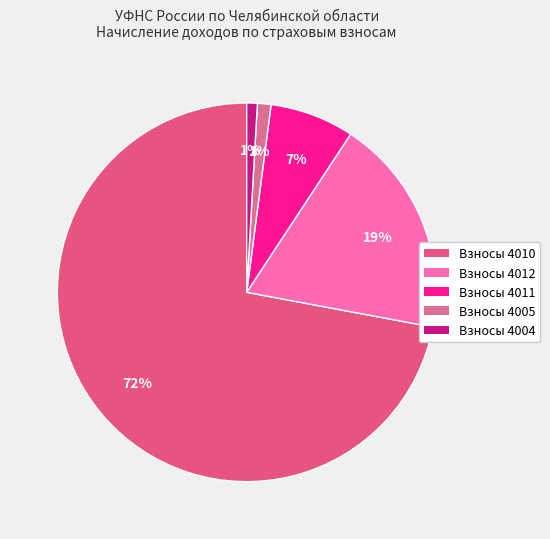

How many slices are in this pie chart?

5